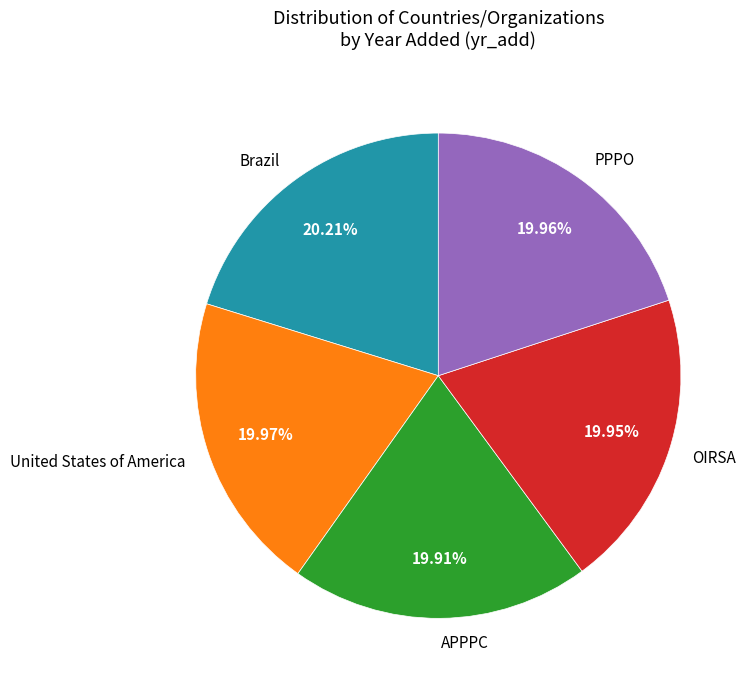

Combined, what portion of the pie is APPPC and PPPO?

39.9%